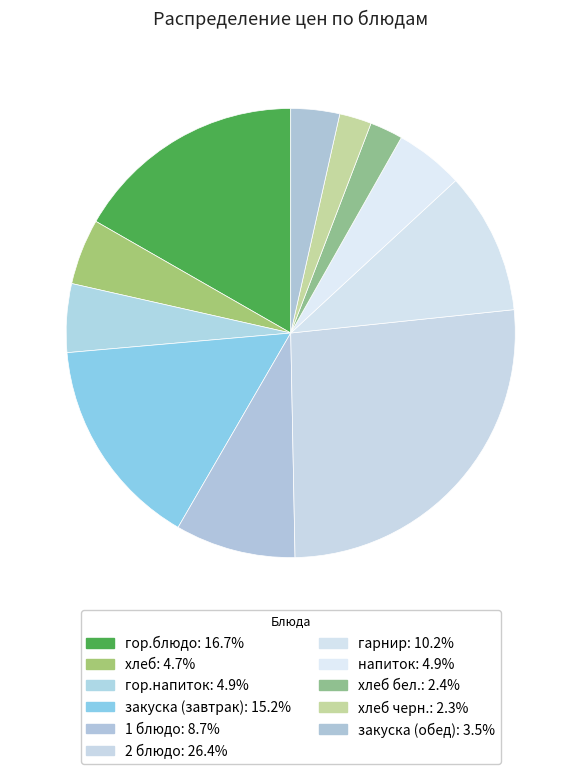

Count the number of slices in the pie.

11